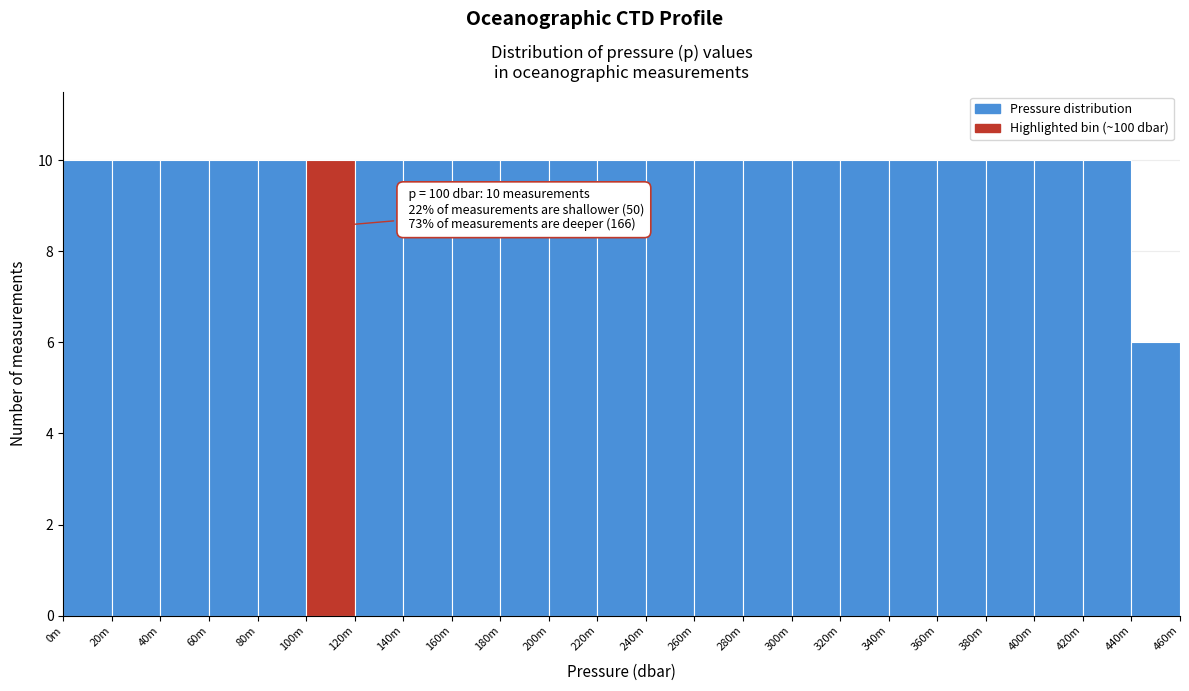

Reading left to right, list all the values displayed in this chart.

0m=10	20m=10	40m=10	60m=10	80m=10	100m=10	120m=10	140m=10	160m=10	180m=10	200m=10	220m=10	240m=10	260m=10	280m=10	300m=10	320m=10	340m=10	360m=10	380m=10	400m=10	420m=10	440m=6